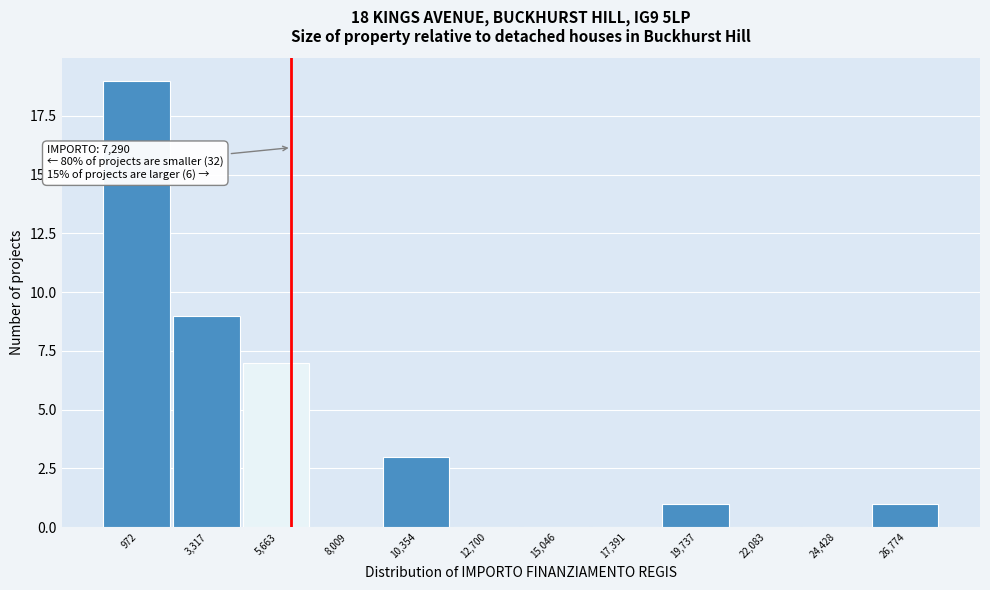

Reading left to right, extract all data points from this chart.

972=19	3,317=9	5,663=7	8,009=0	10,354=3	12,700=0	15,046=0	17,391=0	19,737=1	22,083=0	24,428=0	26,774=1